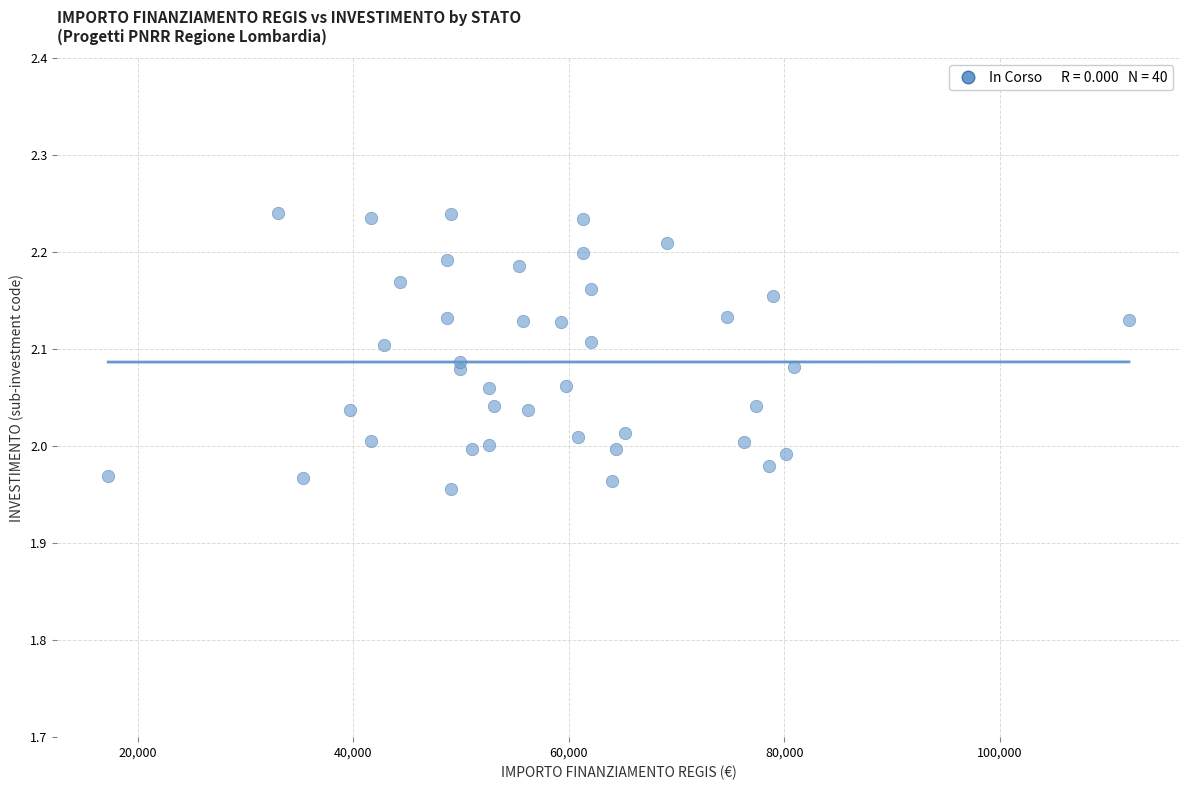

What is the range of X values (max minus min)?

94665.7